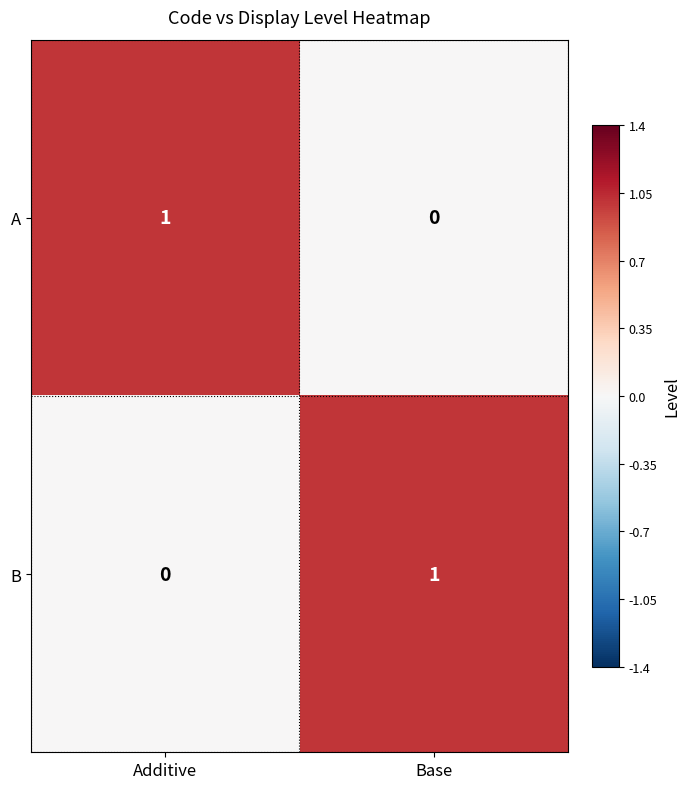

Reading right to left, what are all the values shown in this chart?

A: 0	1
B: 1	0